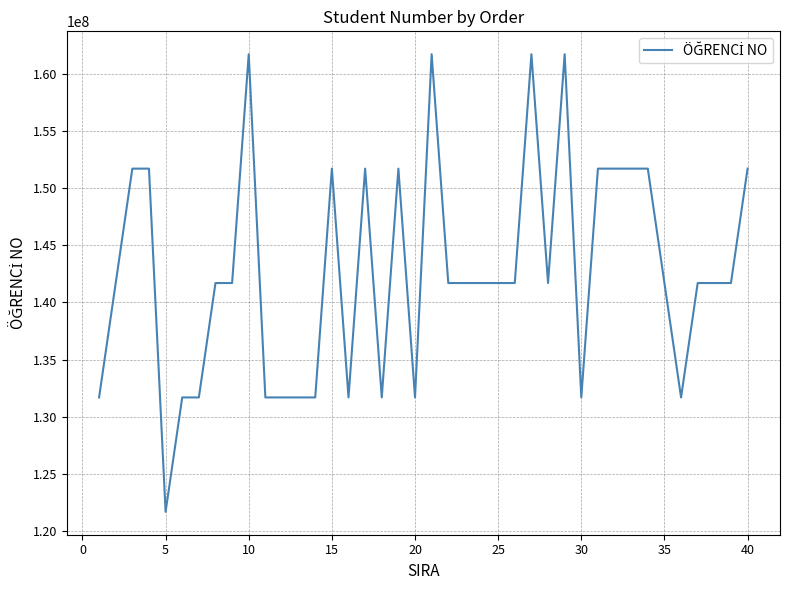

Count the number of data series in this chart.

1